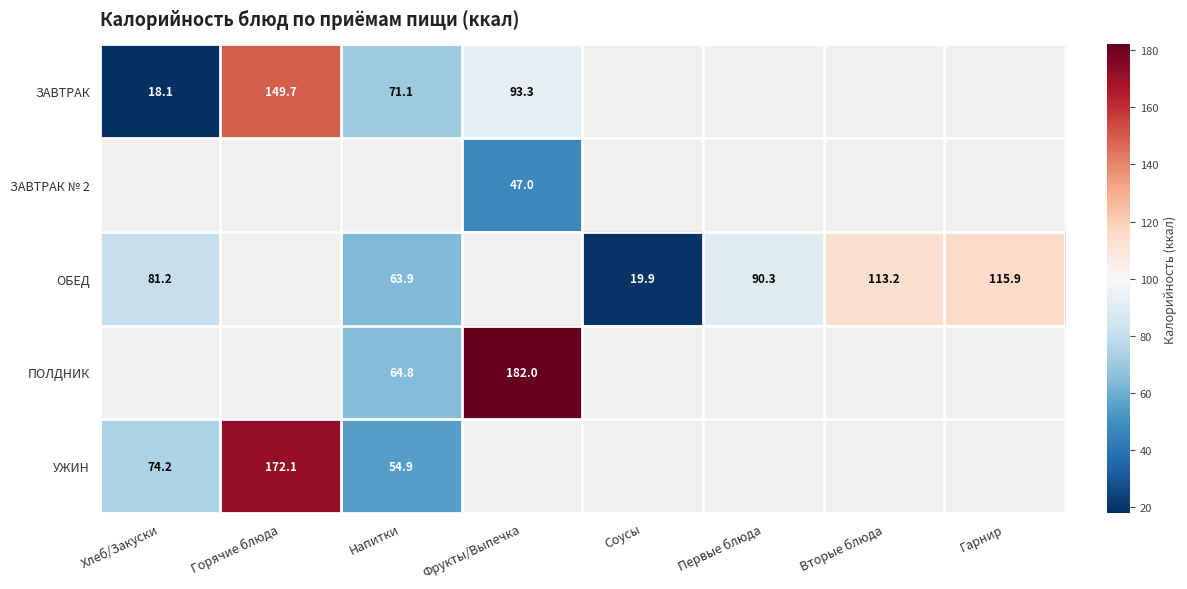

Is the value of ОБЕД at Соусы greater than the value of УЖИН at Хлеб/Закуски?

No